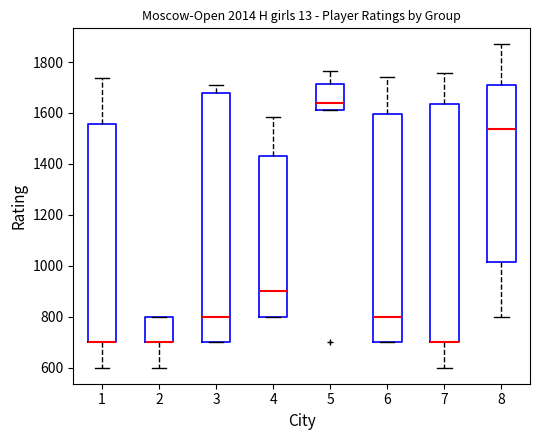

Reading left to right, read every box against the y-axis: the position of its median line, the range the box covers, and the ends of its whiskers. The values are not printed on the chart, so give them approximately, as read against the axis.

1: median 700 (drawn on the box's lower edge), box 700 to 1560, whiskers 600 to 1740
2: median 700 (drawn on the box's lower edge), box 700 to 800, whiskers 600 to 800
3: median 800, box 700 to 1680, whiskers 700 to 1720
4: median 900, box 800 to 1440, whiskers 800 to 1580
5: median 1640, box 1620 to 1720, whiskers 1620 to 1760
6: median 800, box 700 to 1600, whiskers 700 to 1740
7: median 700 (drawn on the box's lower edge), box 700 to 1640, whiskers 600 to 1760
8: median 1540, box 1020 to 1700, whiskers 800 to 1860